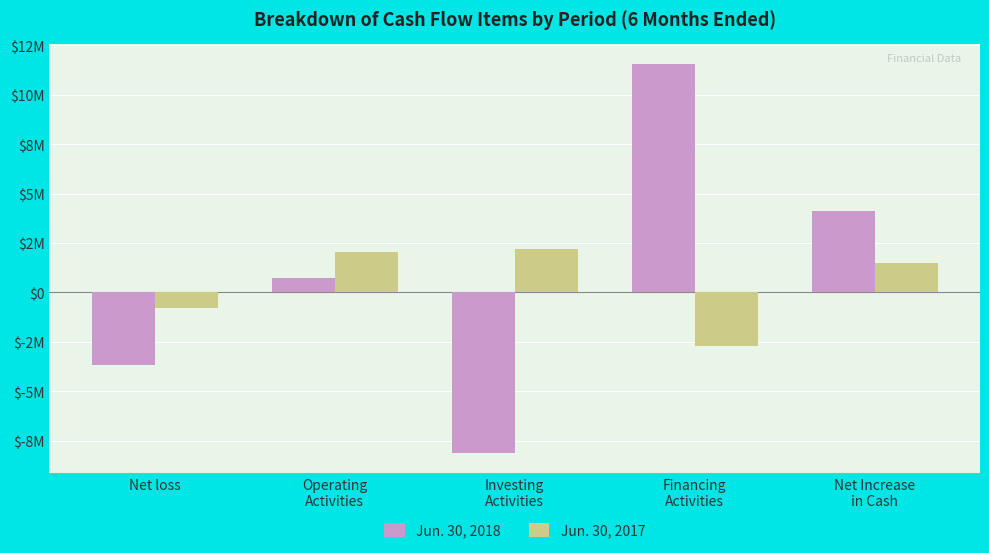

At how many categories does at least one series exceed 3526528?

2